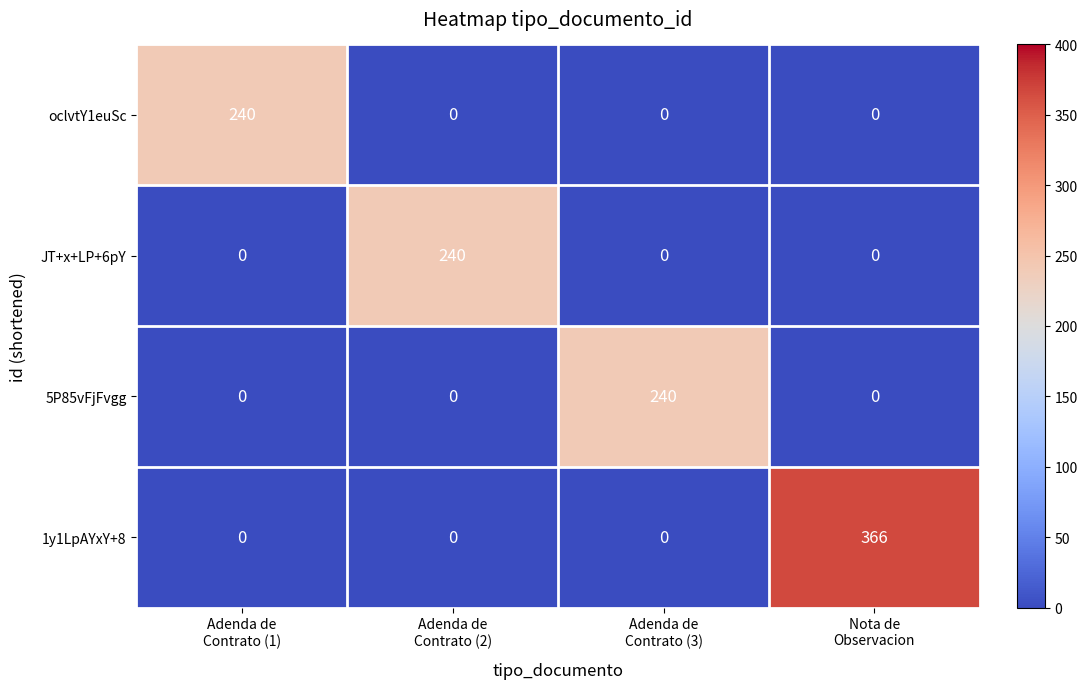

What is the highest value of the JT+x+LP+6pY series?

240